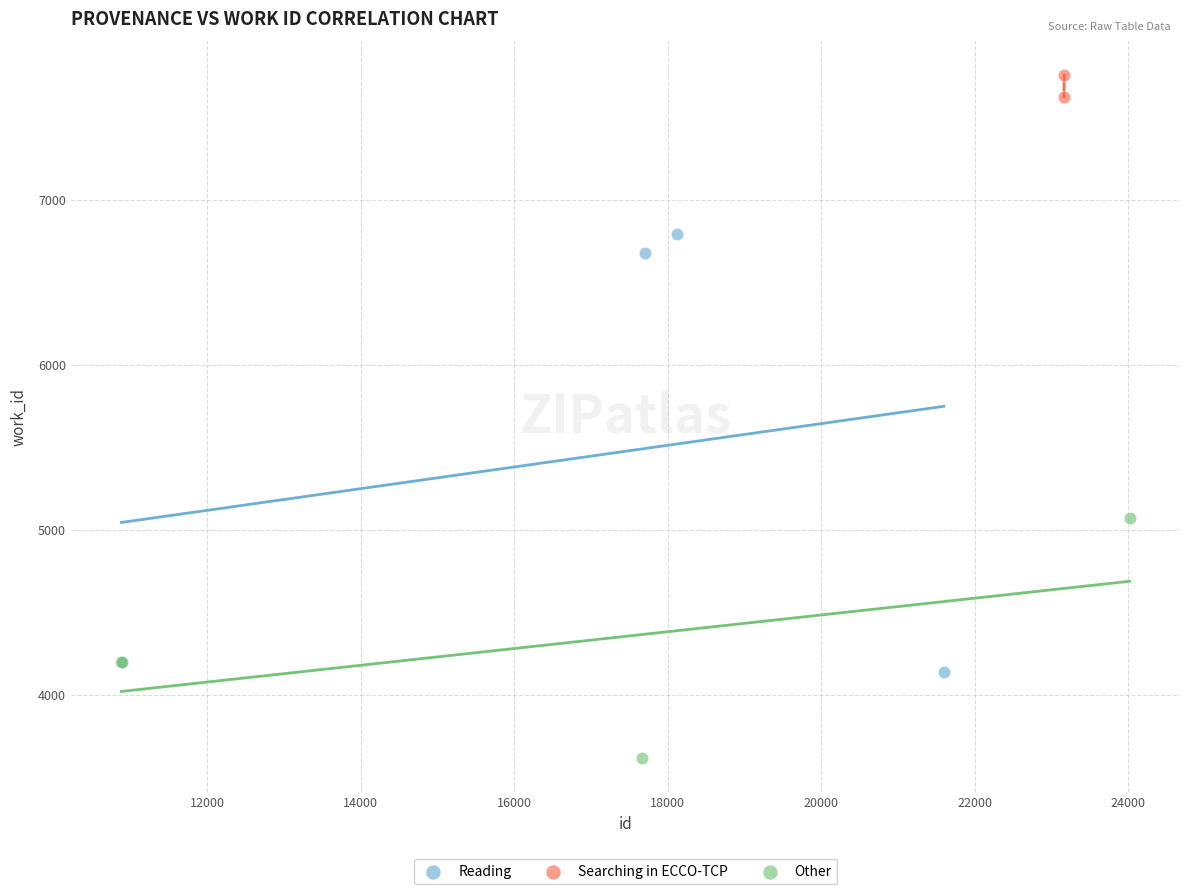

Which series reaches the maximum Y coordinate?

Searching in ECCO-TCP